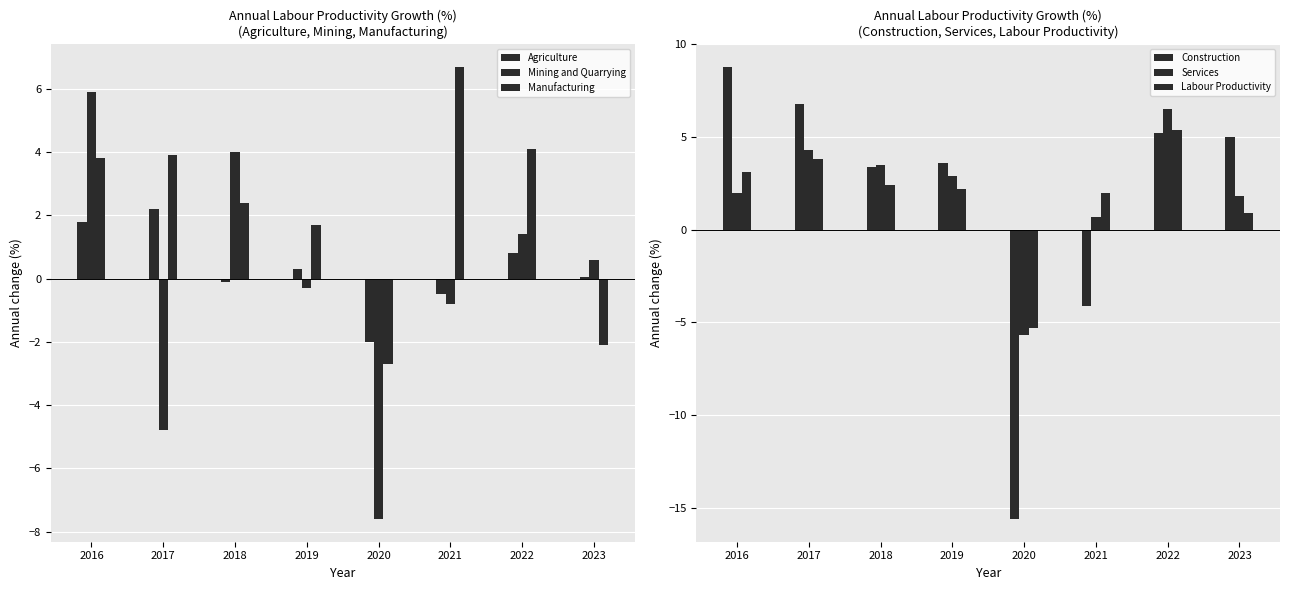

Where is Construction nearest to the value -3?

2021